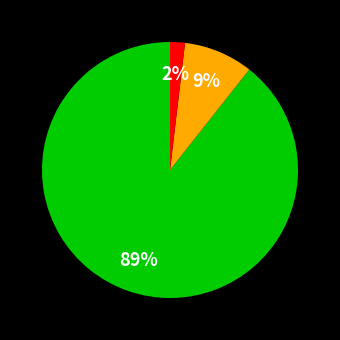

Does any single category account for the majority?

Yes